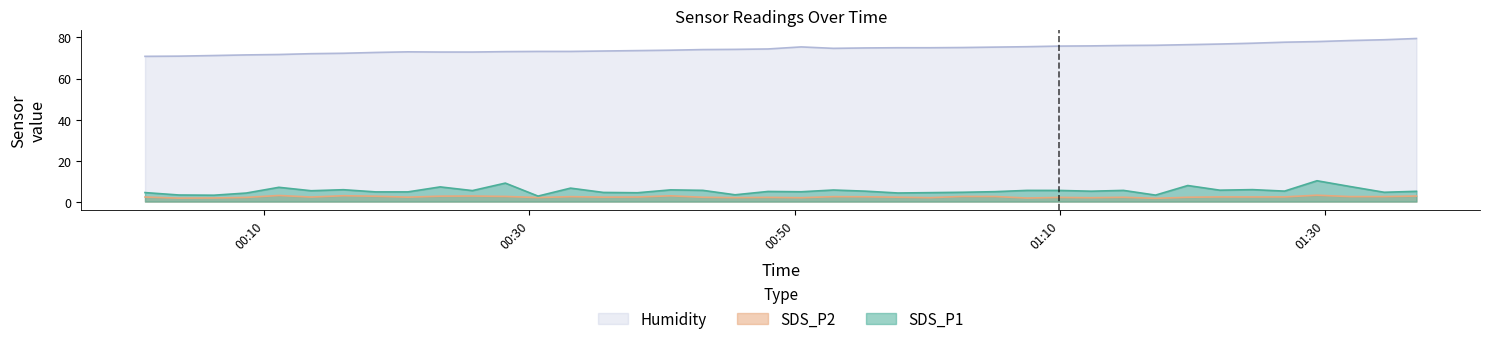

True or false: SDS_P2 and Humidity cross at least once.

False